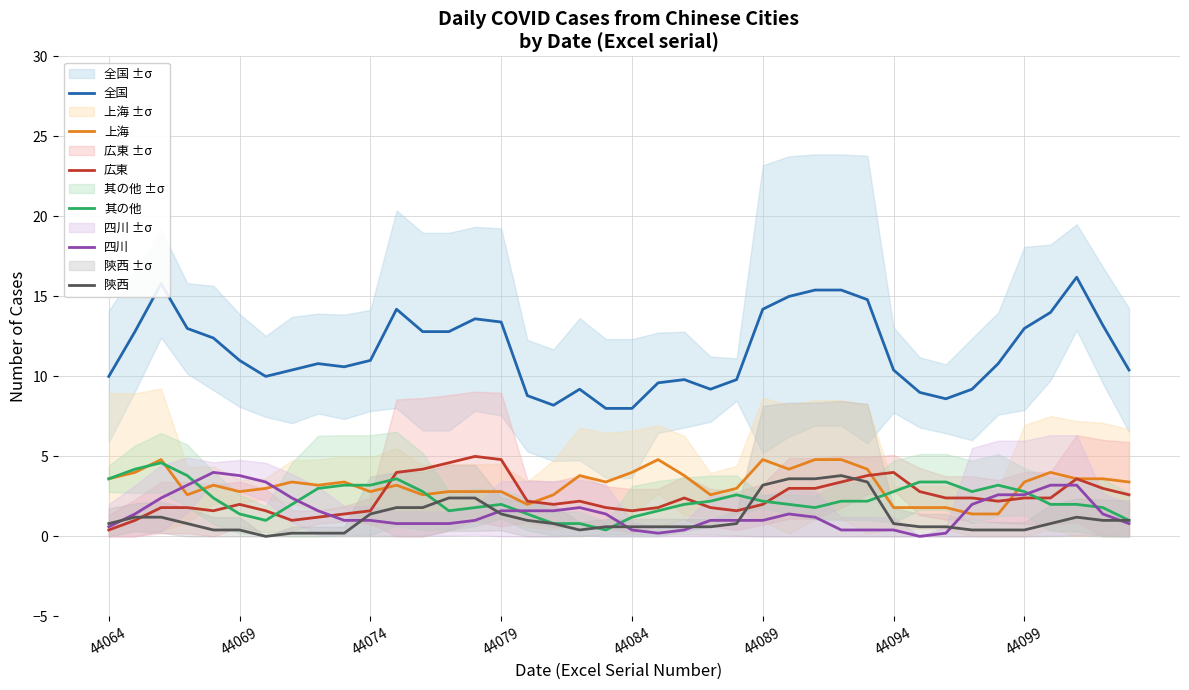

The value of 上海 at 44074 is 4.5. True or false?

False